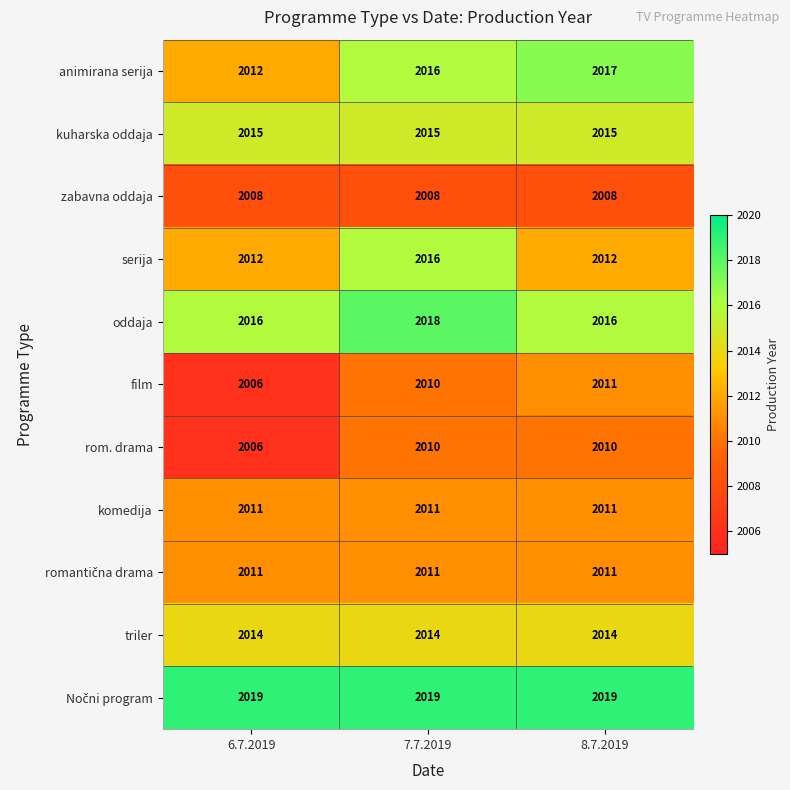

At which category is the sum across all series the highest?

7.7.2019